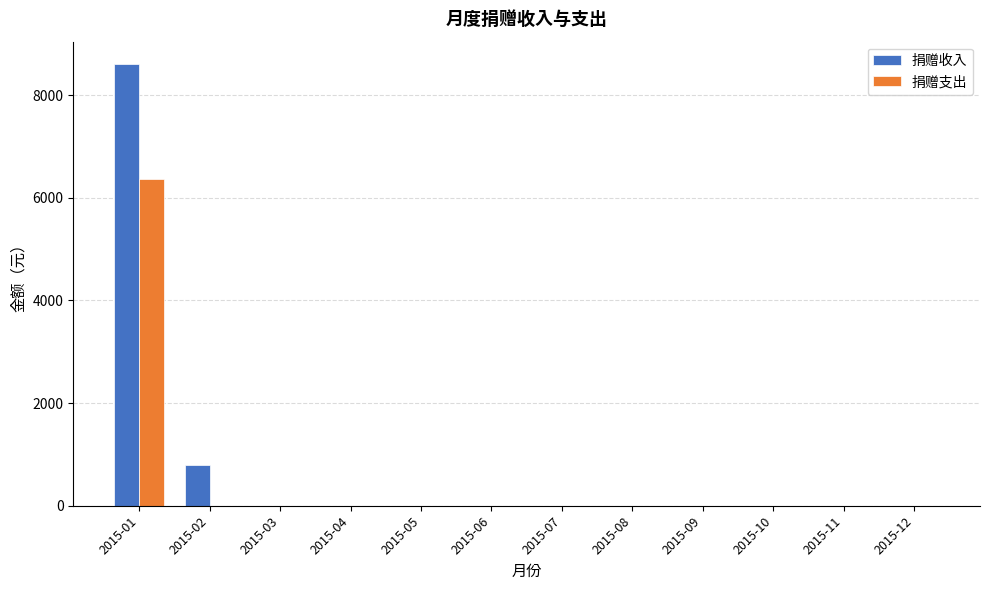

Reading left to right, transcribe all the data shown in this chart.

捐赠收入: 2015-01=8610	2015-02=800	2015-03=0	2015-04=0	2015-05=0	2015-06=0	2015-07=0	2015-08=0	2015-09=0	2015-10=0	2015-11=0	2015-12=0
捐赠支出: 2015-01=6371	2015-02=0	2015-03=0	2015-04=0	2015-05=0	2015-06=0	2015-07=0	2015-08=0	2015-09=0	2015-10=0	2015-11=0	2015-12=0